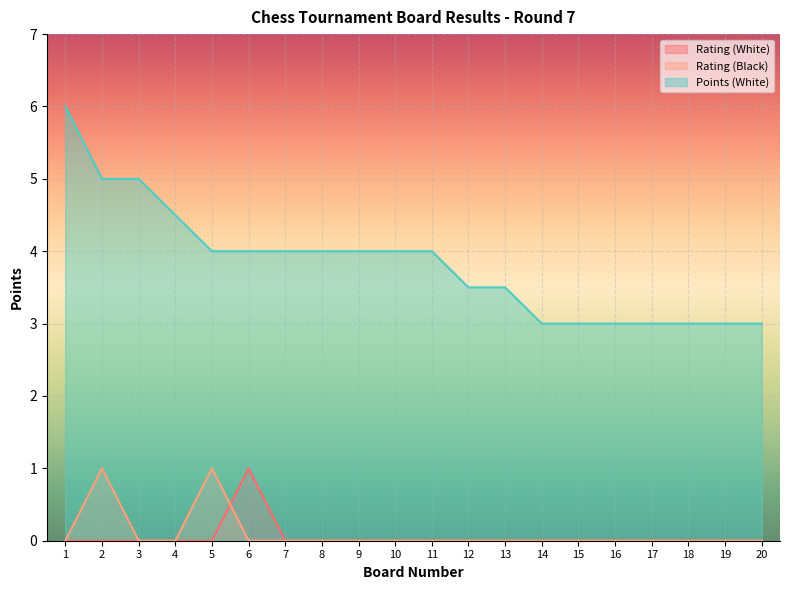

True or false: Rating (White) and Rating (Black) cross at least once.

True